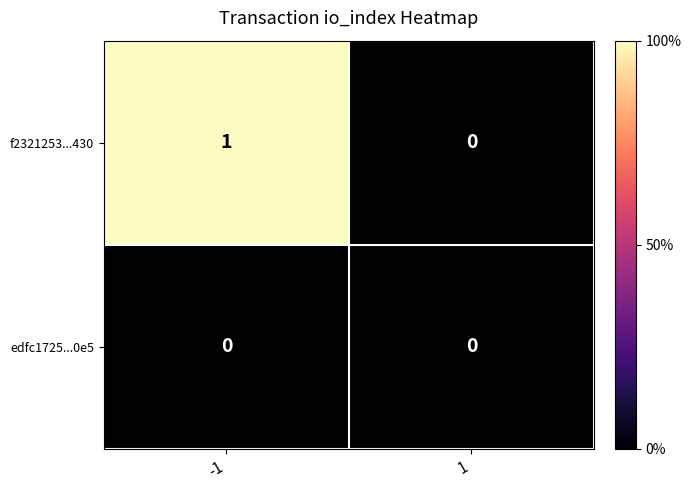

Reading left to right, extract all data points from this chart.

f2321253...430: -1=1	1=0
edfc1725...0e5: -1=0	1=0